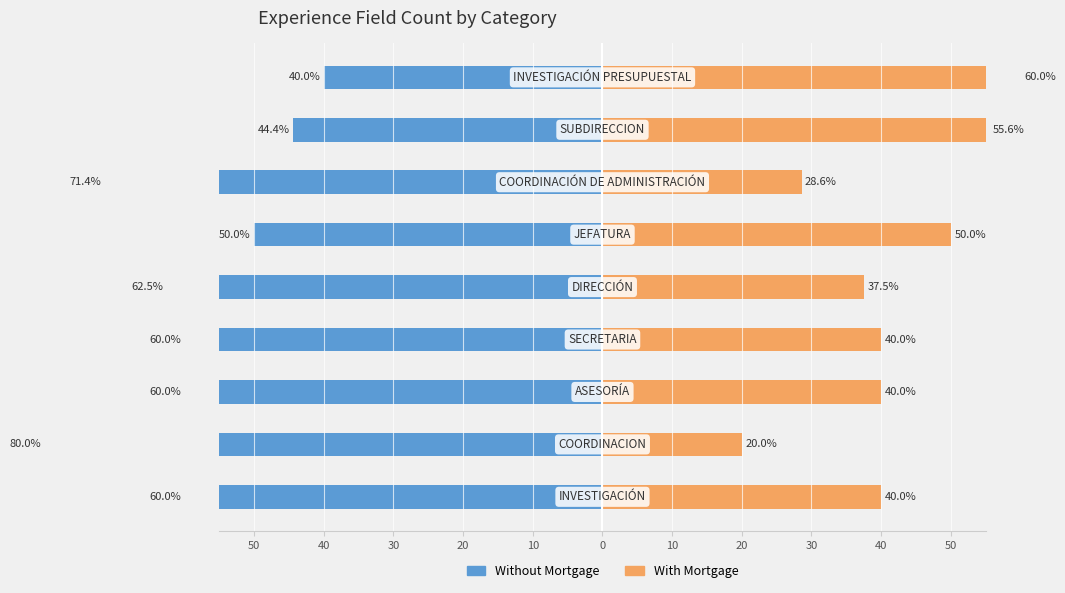

Reading right to left, list all the values displayed in this chart.

Without Mortgage: -40.0	-44.4	-71.4	-50.0	-62.5	-60.0	-60.0	-80.0	-60.0
With Mortgage: 60.0	55.6	28.6	50.0	37.5	40.0	40.0	20.0	40.0